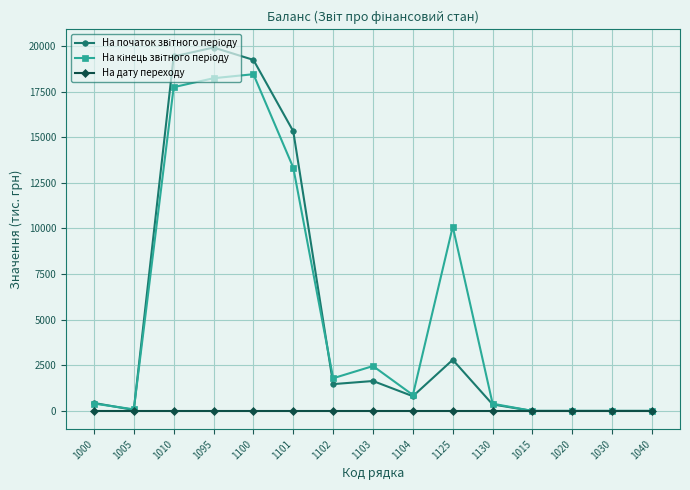

What is the total value across all series at 1125?

12900